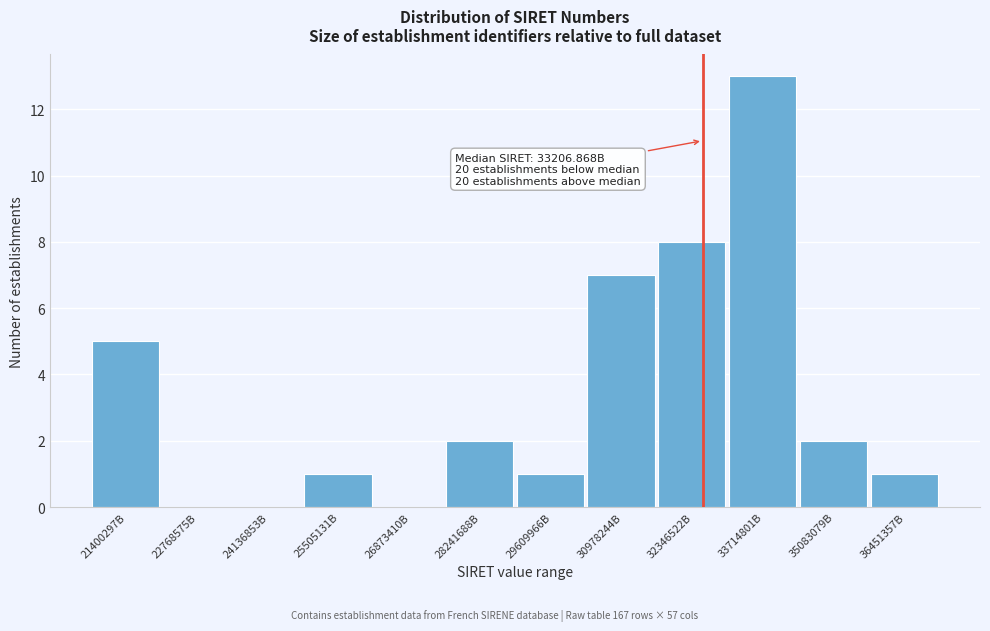

Reading left to right, transcribe all the data shown in this chart.

21400297B=5	22768575B=0	24136853B=0	25505131B=1	26873410B=0	28241688B=2	29609966B=1	30978244B=7	32346522B=8	33714801B=13	35083079B=2	36451357B=1